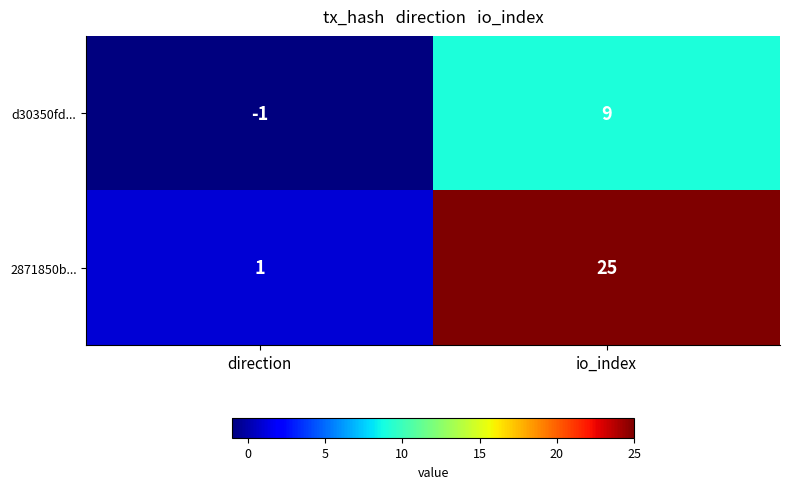

Reading left to right, what are all the values shown in this chart?

d30350fd...: direction=-1	io_index=9
2871850b...: direction=1	io_index=25